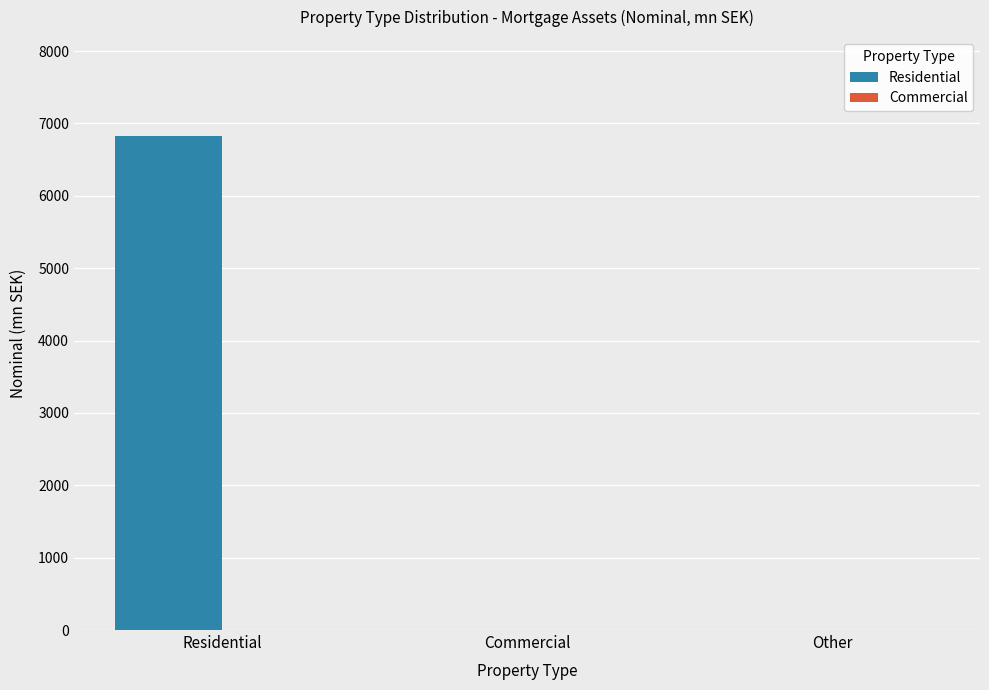

Which label corresponds to the largest value in the chart?

Residential